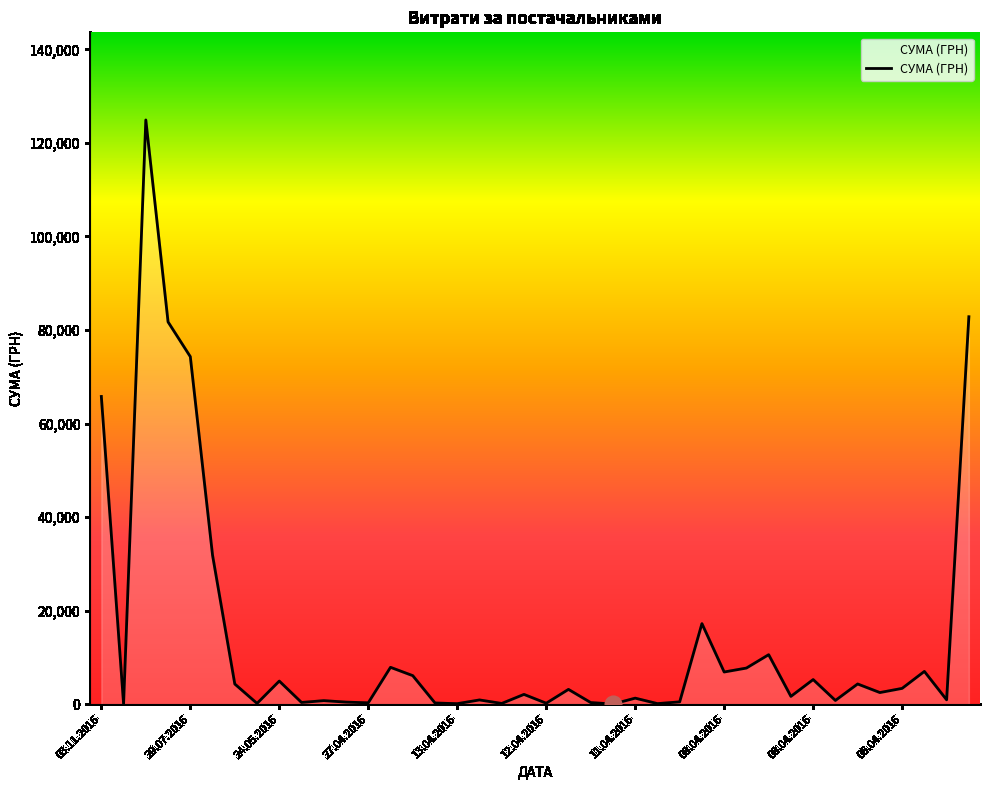

What is the difference between the maximum and minimum values?

124867.4